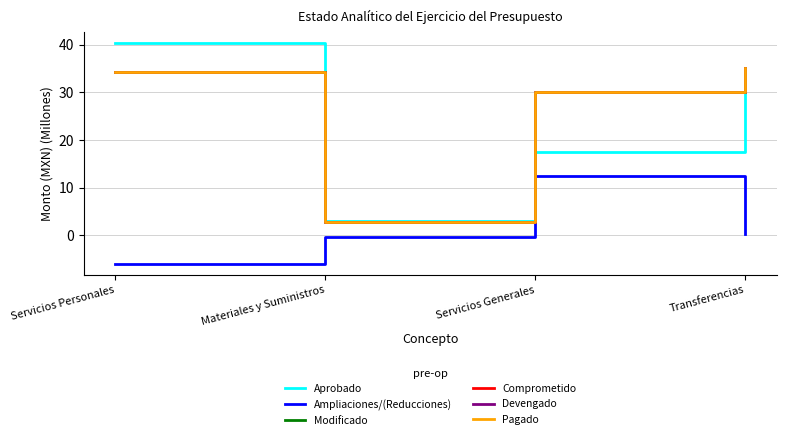

True or false: Ampliaciones/(Reducciones) has a value of 12.5 at Servicios Generales.

True